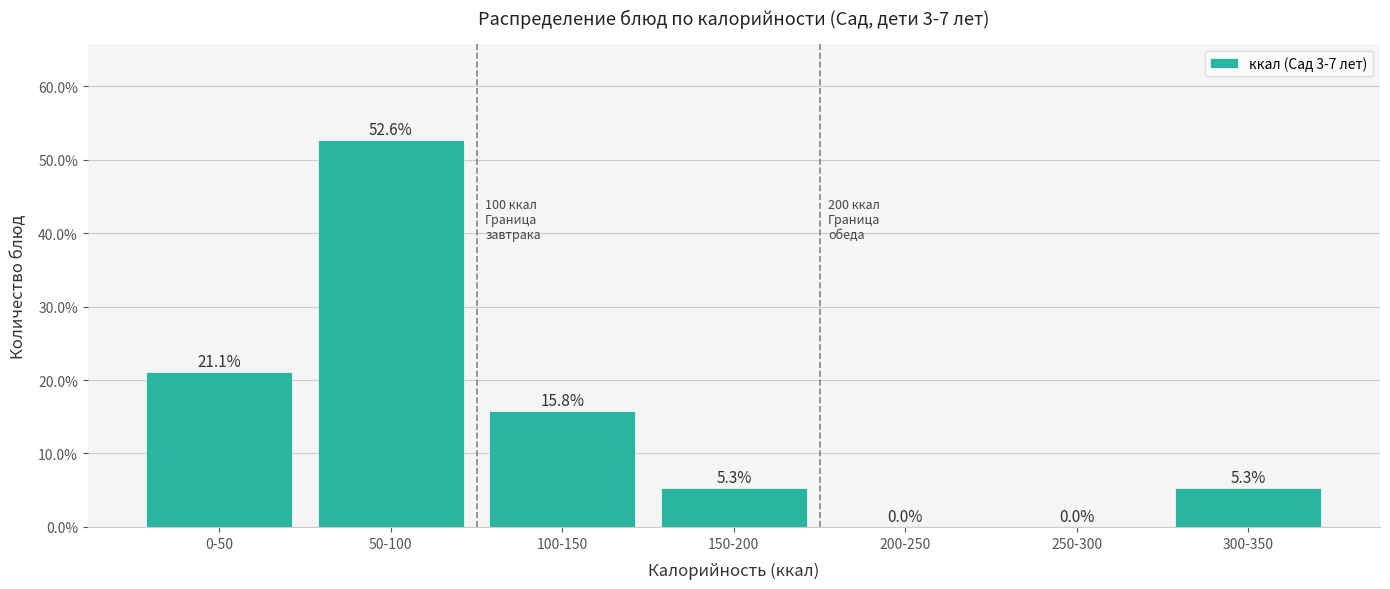

Reading right to left, list all the values displayed in this chart.

300-350=5.3	250-300=0.0	200-250=0.0	150-200=5.3	100-150=15.8	50-100=52.6	0-50=21.1